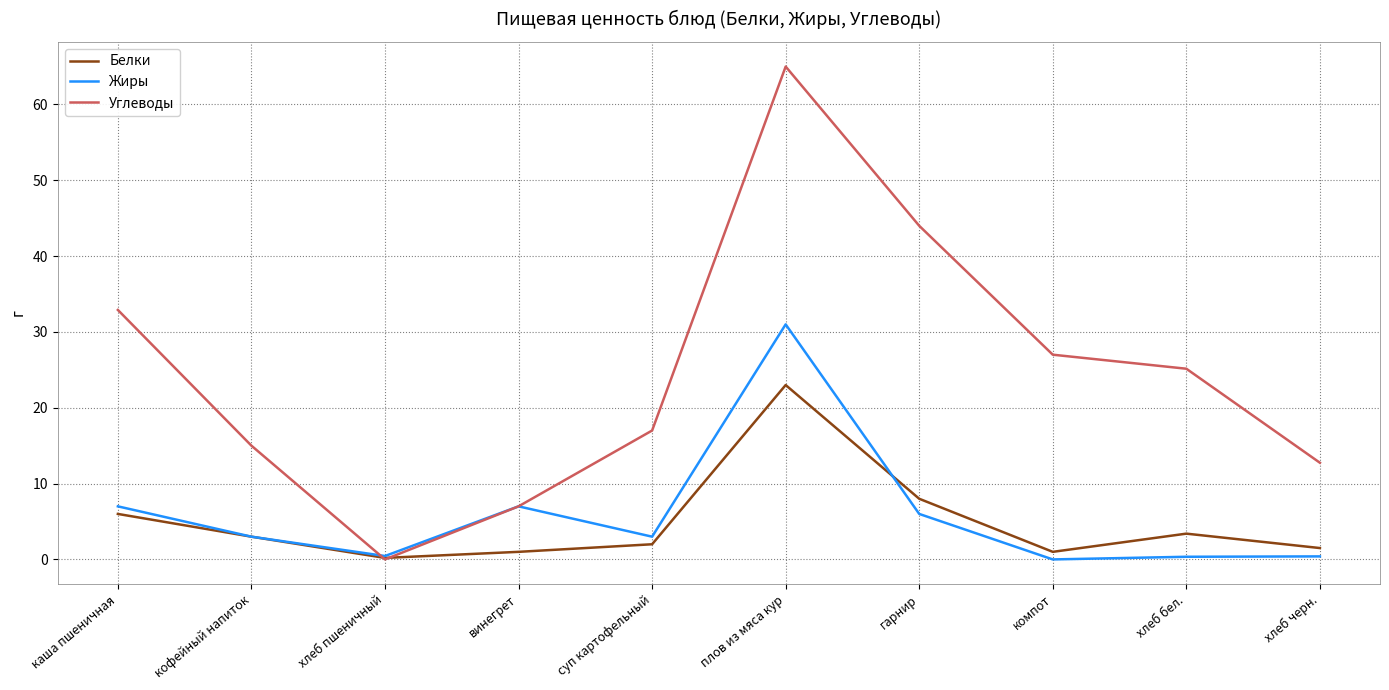

List the series in order of their peak value, lowest first.

Белки, Жиры, Углеводы